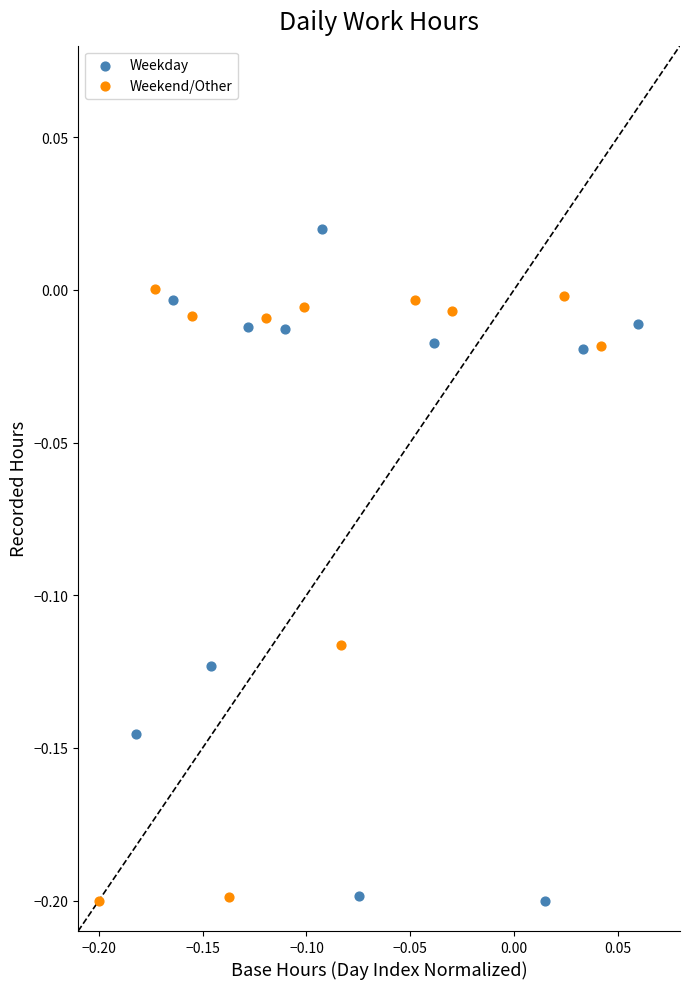

Which series has the largest Y range (max minus min)?

Weekday